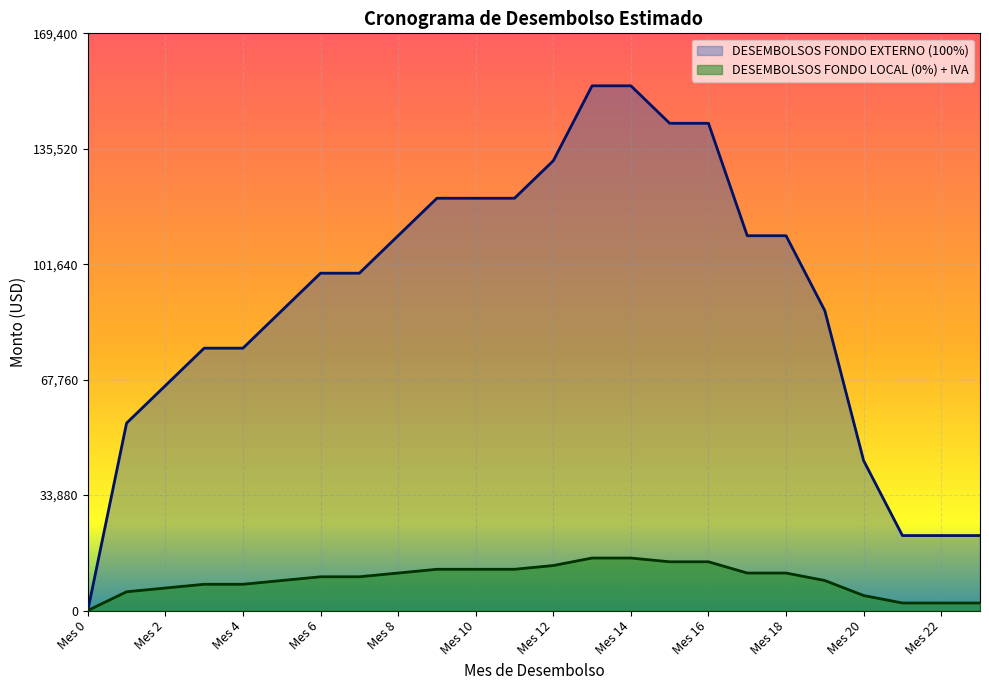

How many data points does each series have?

24